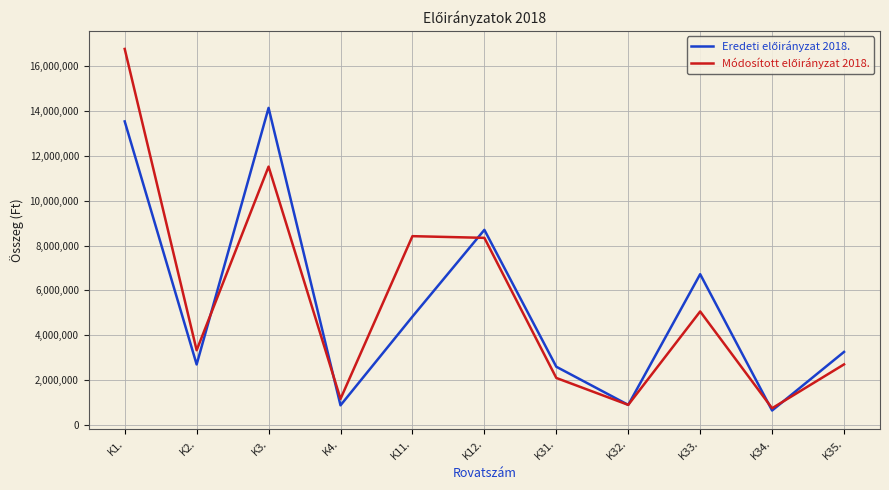

At which category is the sum across all series the highest?

K1.